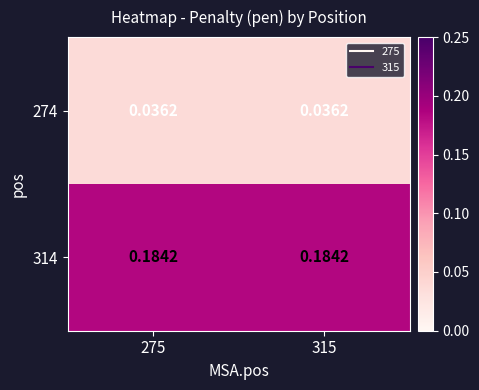

How many data points does each series have?

2